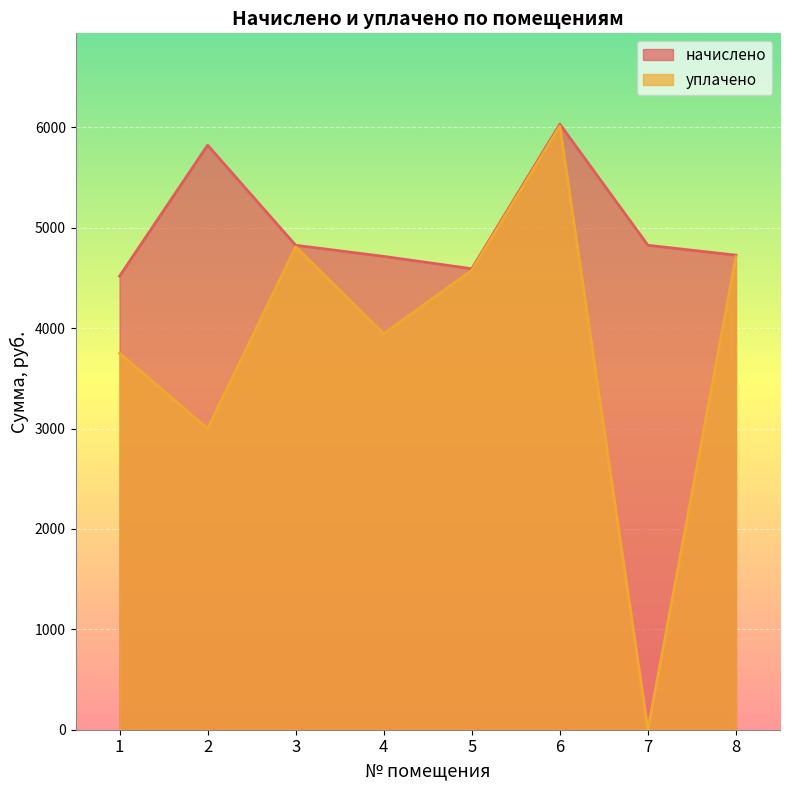

List the labels in order of уплачено value, smallest first.

7, 2, 1, 4, 5, 8, 3, 6